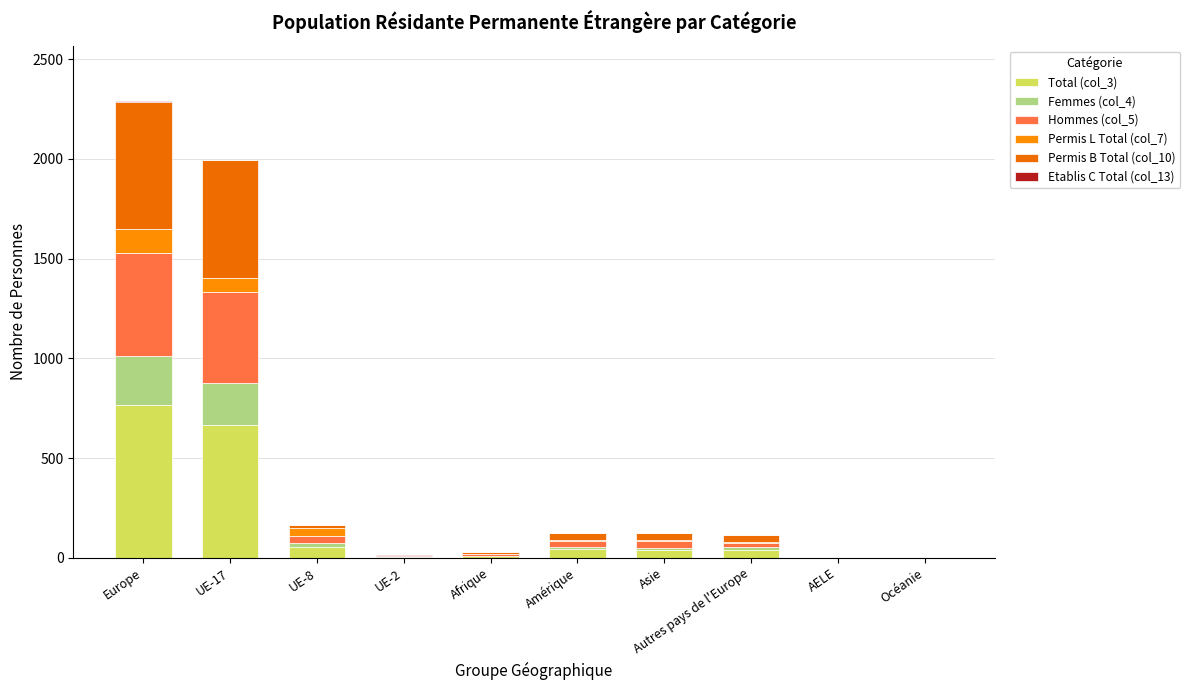

Are the bars horizontal?

No